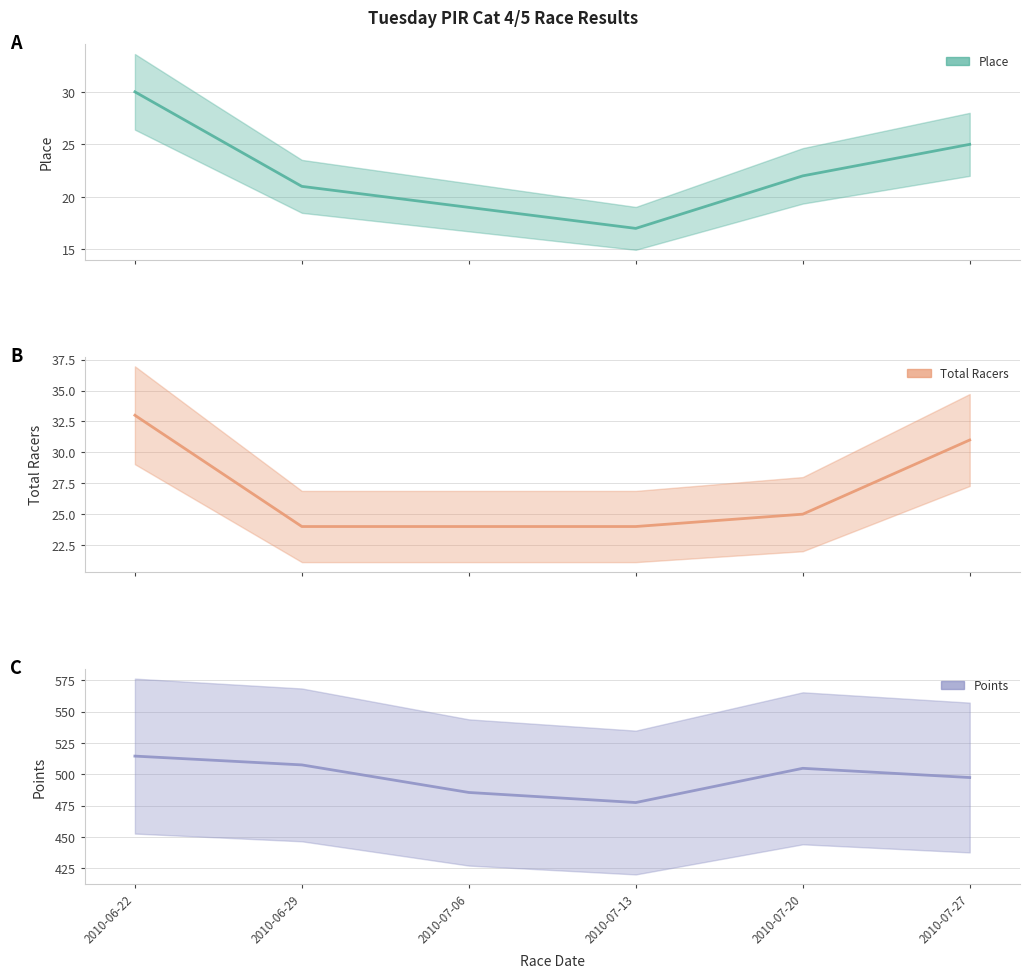

Where does the Points series first go above 504?

2010-06-22